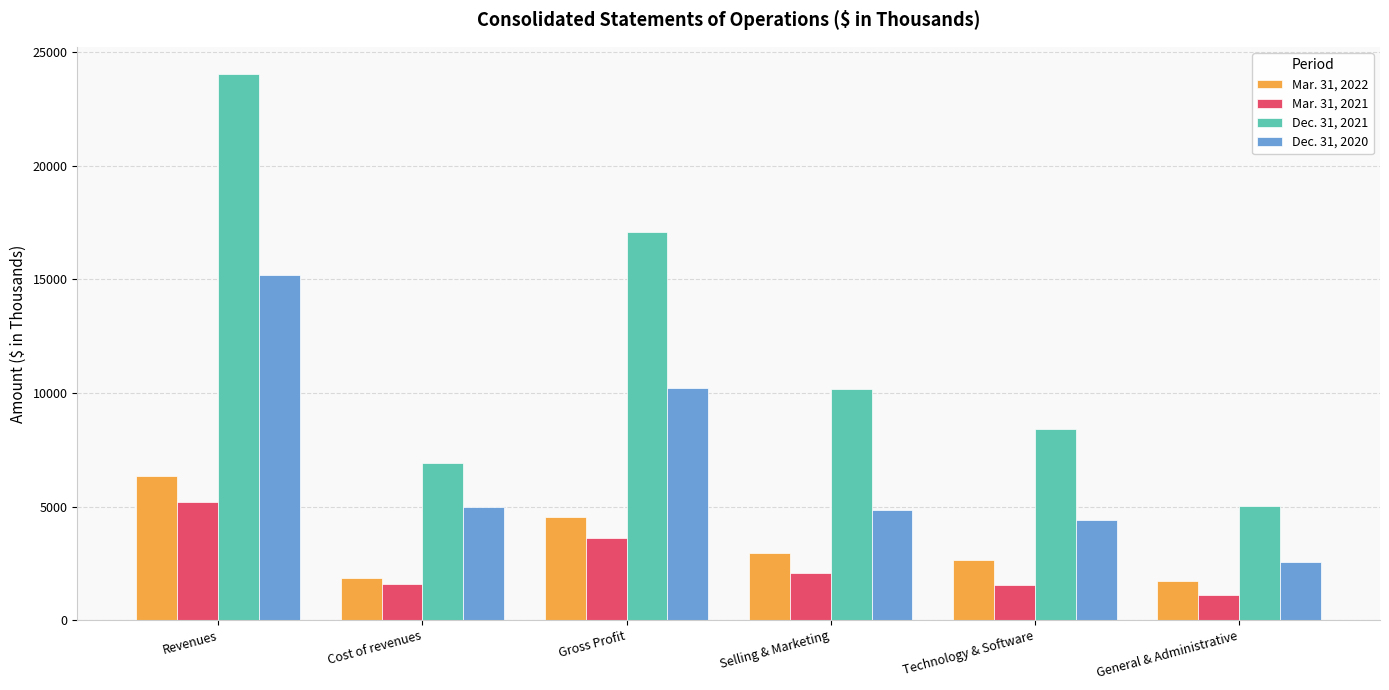

True or false: Mar. 31, 2021 has a value of 752 at Selling & Marketing.

False